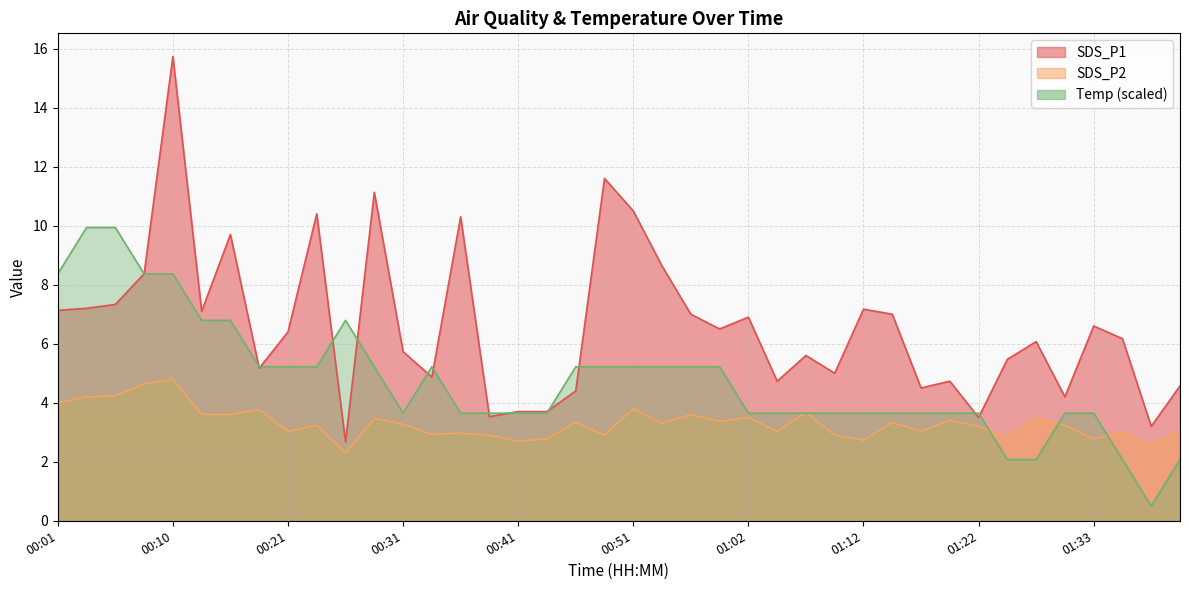

What is the difference between the maximum and second lowest values in the SDS_P1 series?

12.5